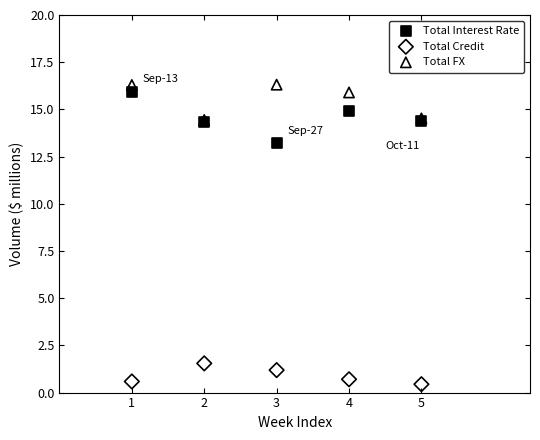

Across all series, what Y value is closest to 8?

13.2